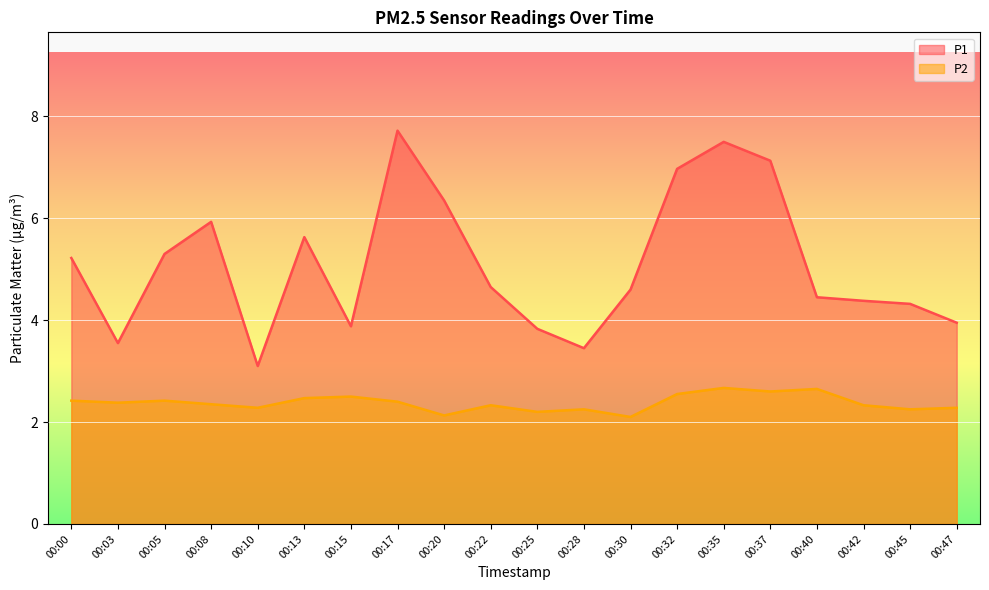

Between 00:15 and 00:35, which series saw the biggest shift?

P1